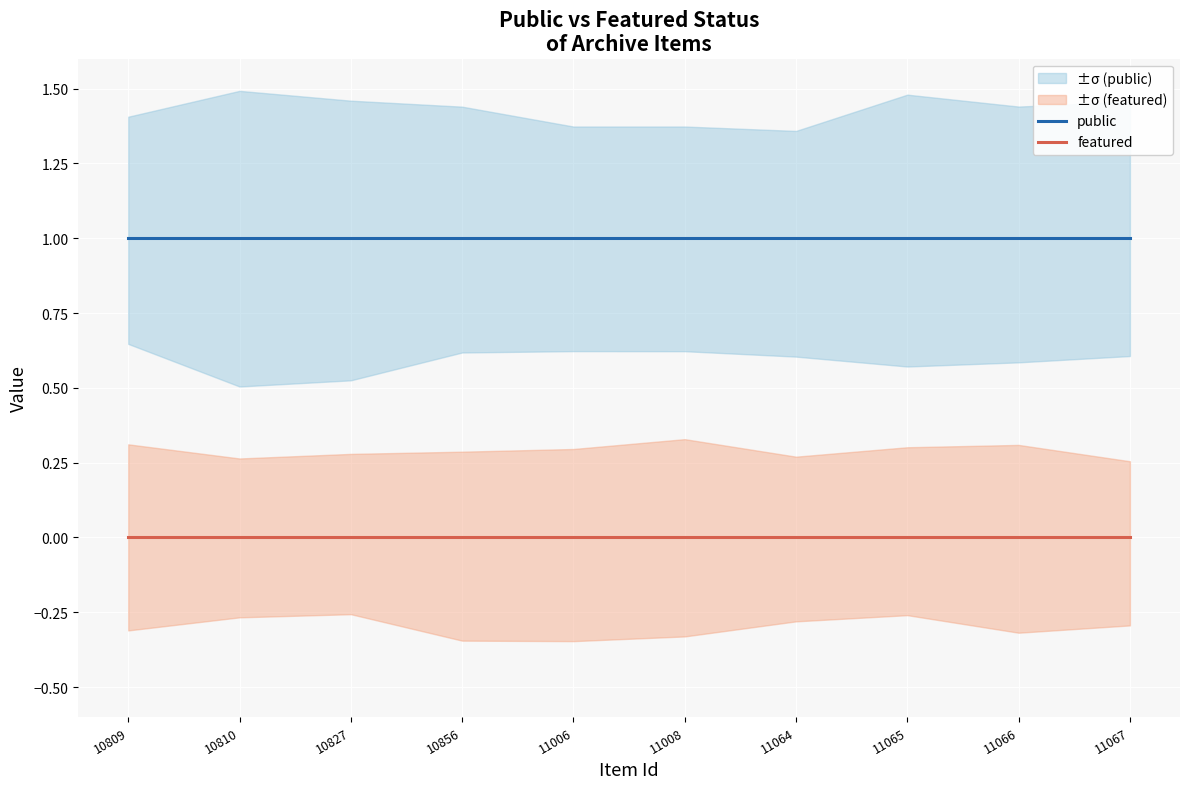

What are all the series names shown in the legend?

public, featured